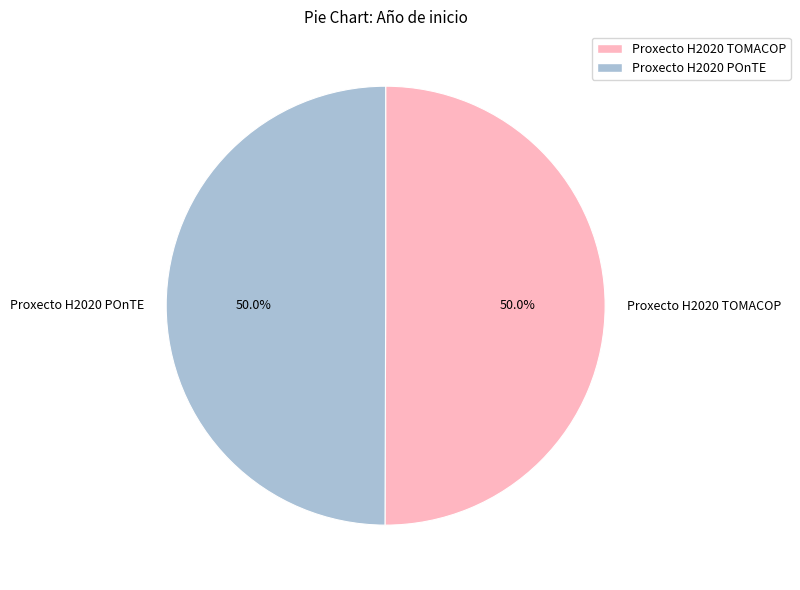

What is the ratio of the value at Proxecto H2020 TOMACOP to the value at Proxecto H2020 POnTE?

1.0